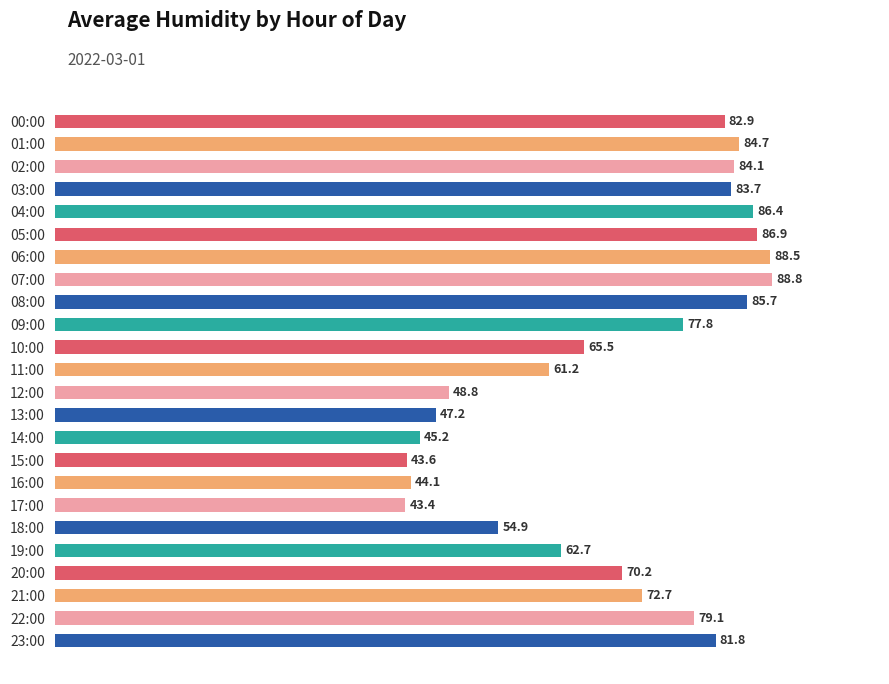

What is the label of the 14th bar from the top?

13:00